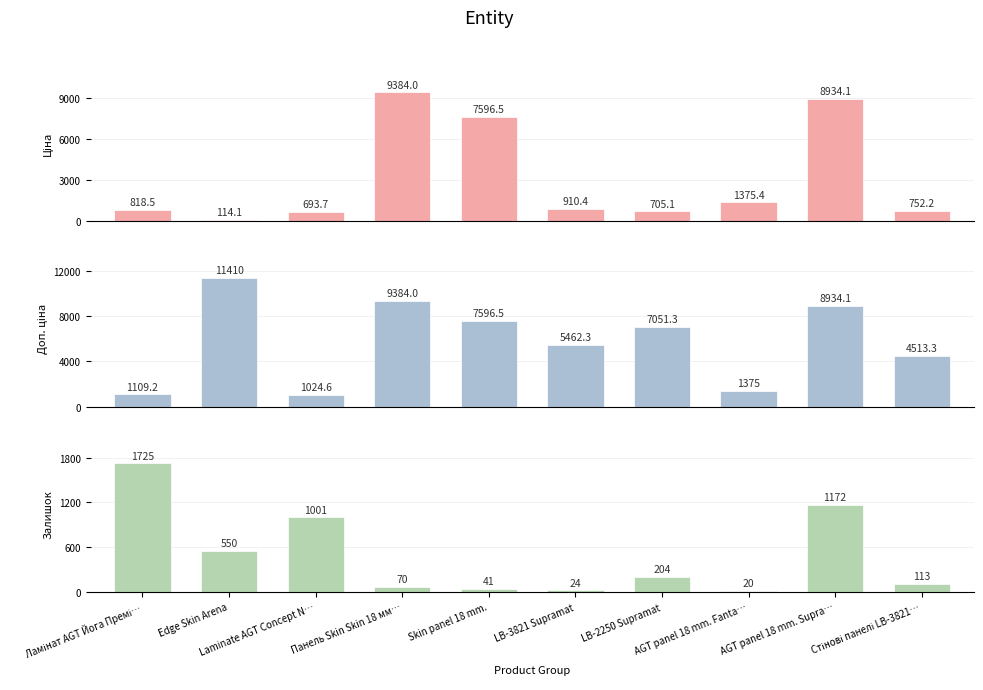

What is the difference between the Залишок values at Skin panel 18 mm. and AGT panel 18 mm. Fanta…?

21.0